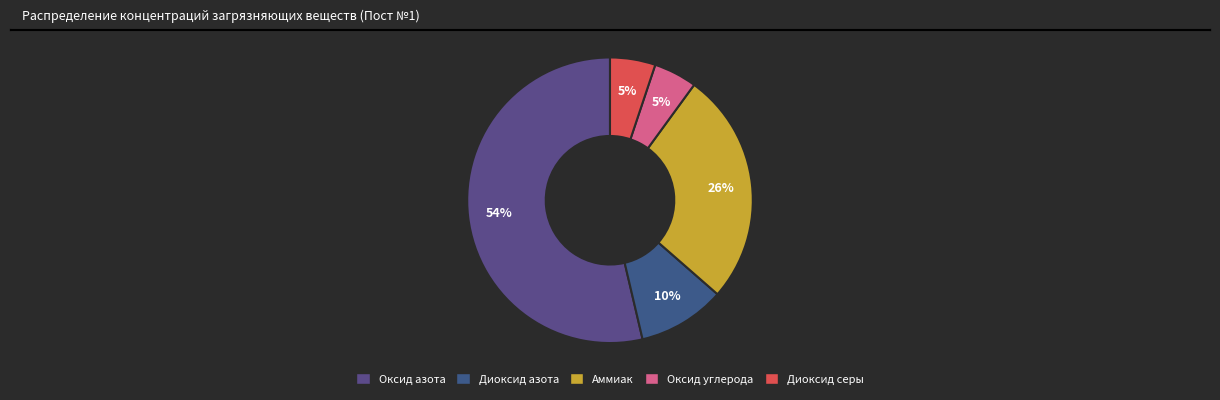

Rank the categories by value from lowest to highest.

Оксид углерода, Диоксид серы, Диоксид азота, Аммиак, Оксид азота